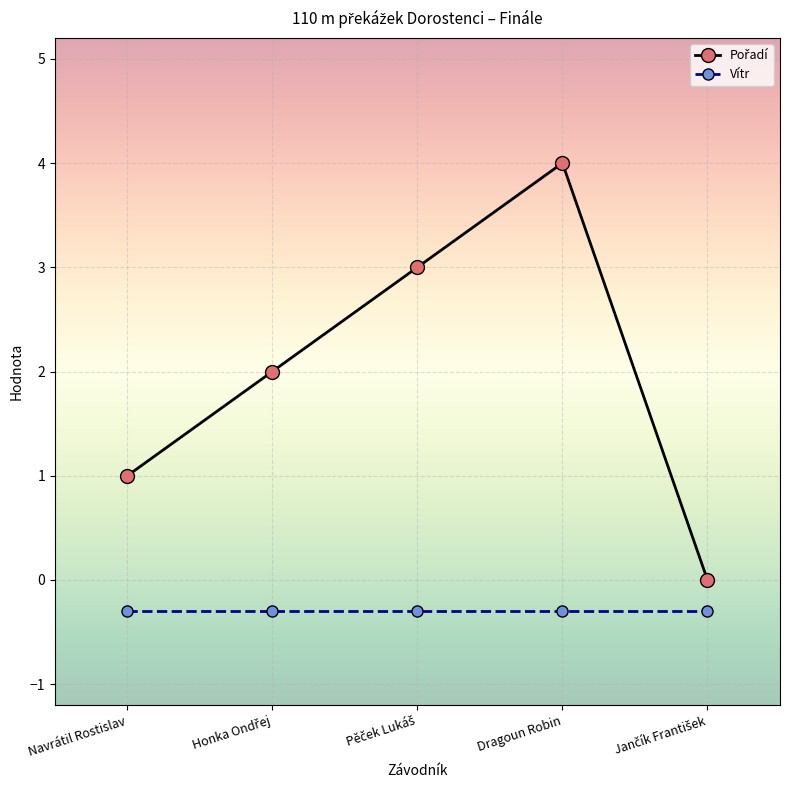

The Vítr series shows -0.5 at Dragoun Robin. True or false?

False